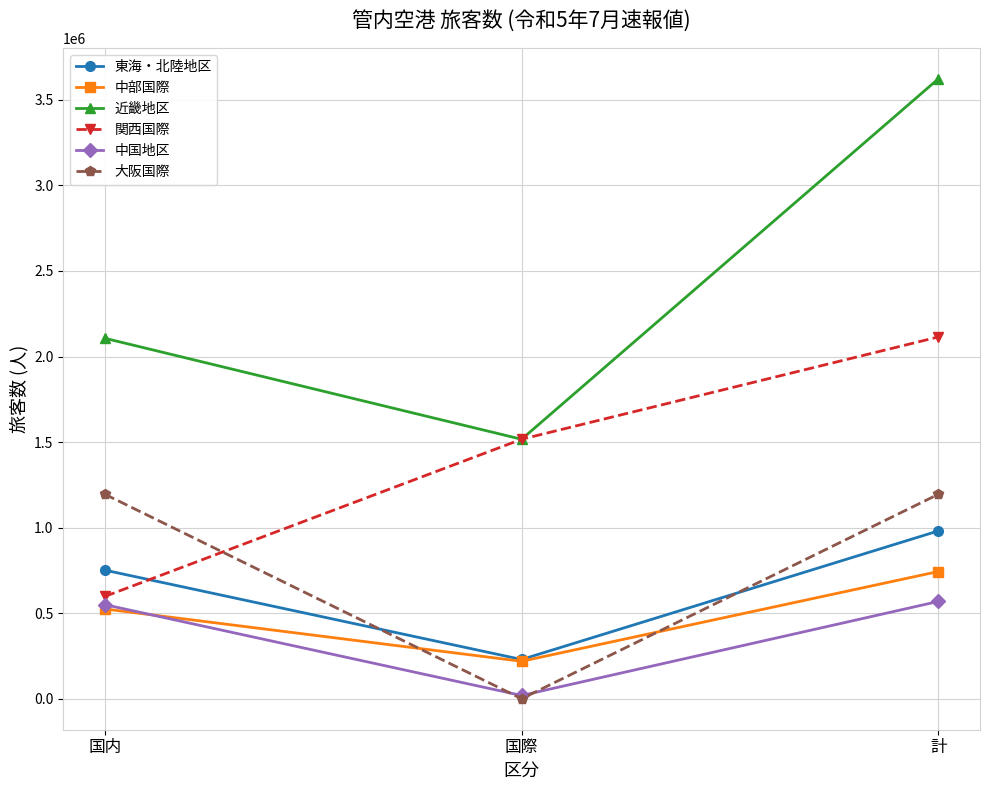

What position from the left is 国内?

1